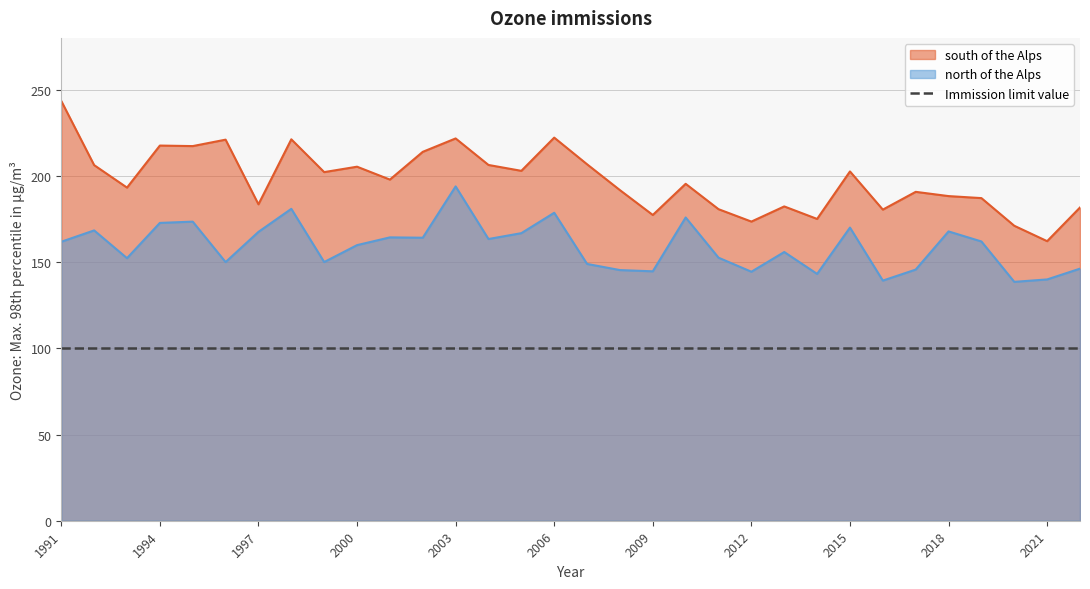

Reading left to right, transcribe all the data shown in this chart.

south of the Alps: 243.4	206.2	193.2	217.6	217.3	221.0	183.5	221.2	202.2	205.3	197.8	213.9	221.7	206.3	202.9	222.2	206.7	191.7	177.3	195.4	180.7	173.5	182.3	175.0	202.6	180.4	190.7	188.3	187.1	171.0	162.1	181.7
north of the Alps: 161.8	168.4	152.3	172.7	173.4	150.0	167.5	180.9	150.0	159.8	164.3	164.1	193.9	163.4	166.8	178.6	148.9	145.4	144.6	175.9	152.5	144.4	155.8	143.1	170.0	139.3	145.6	167.8	161.9	138.5	139.9	146.2